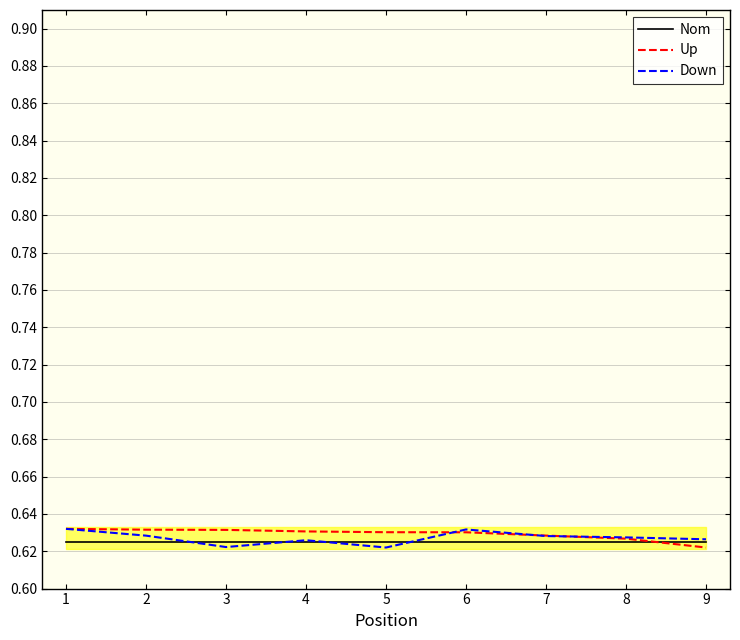

Reading right to left, transcribe all the data shown in this chart.

Nom: 0.6	0.6	0.6	0.6	0.6	0.6	0.6	0.6	0.6
Up: 0.6	0.6	0.6	0.6	0.6	0.6	0.6	0.6	0.6
Down: 0.6	0.6	0.6	0.6	0.6	0.6	0.6	0.6	0.6